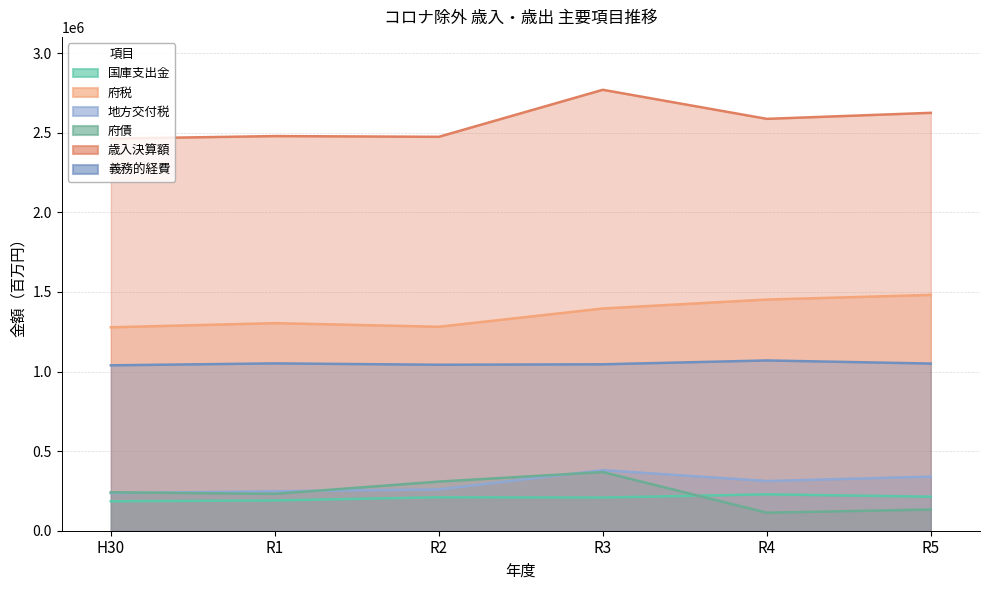

True or false: 国庫支出金 and 府税 cross at least once.

False